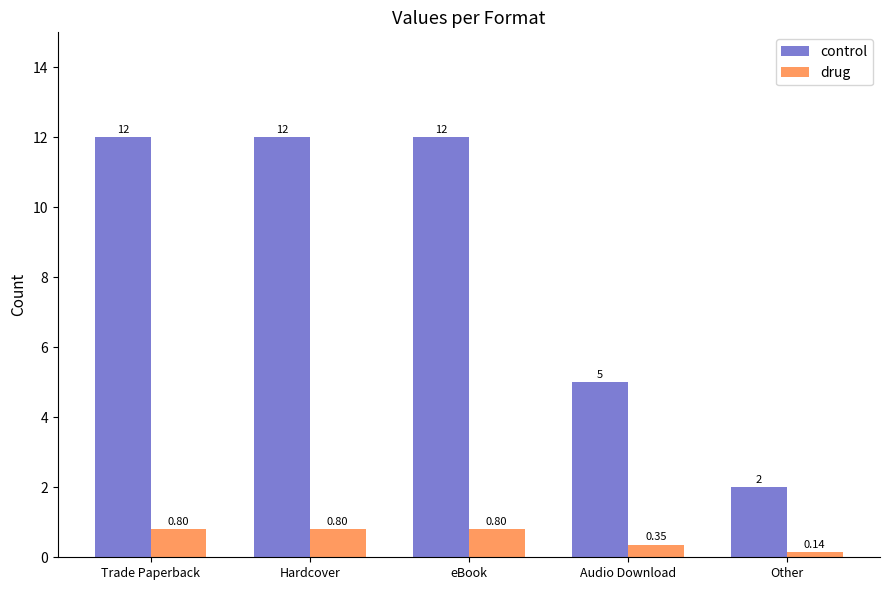

Count the control values in the range 5 to 12.

4